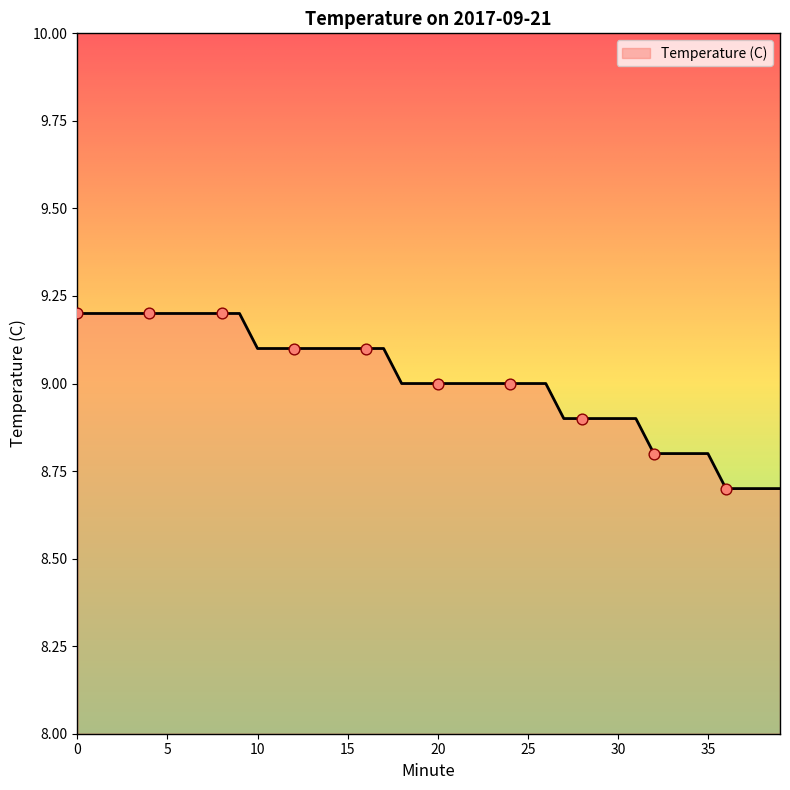

What is the smallest value displayed?

8.7